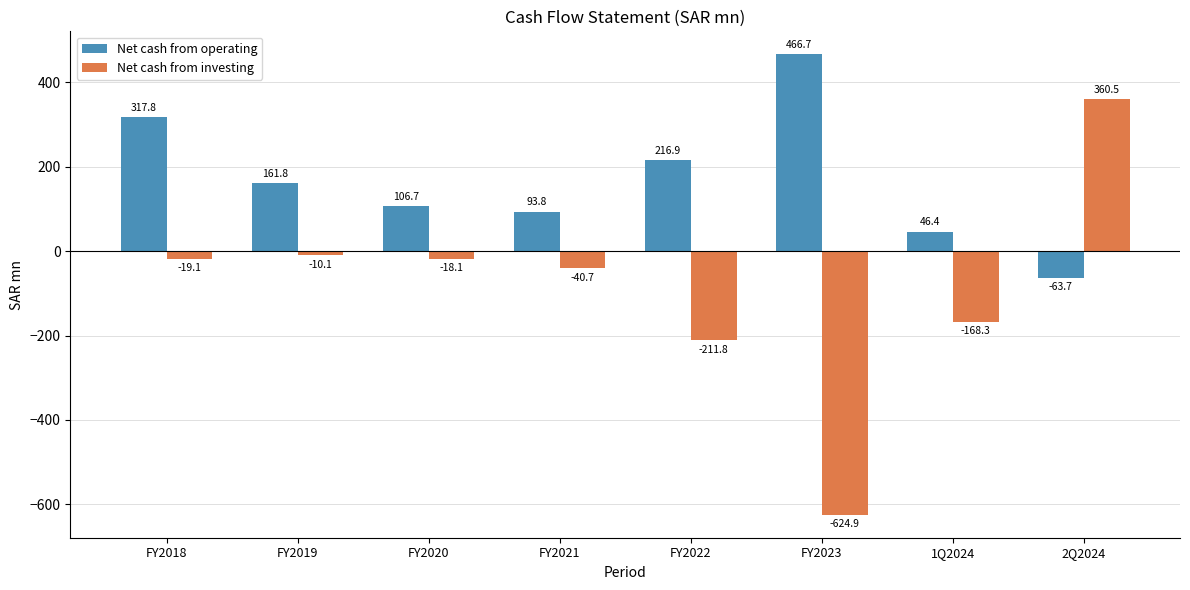

Rank the series by their average value, from highest to lowest.

Net cash from operating, Net cash from investing